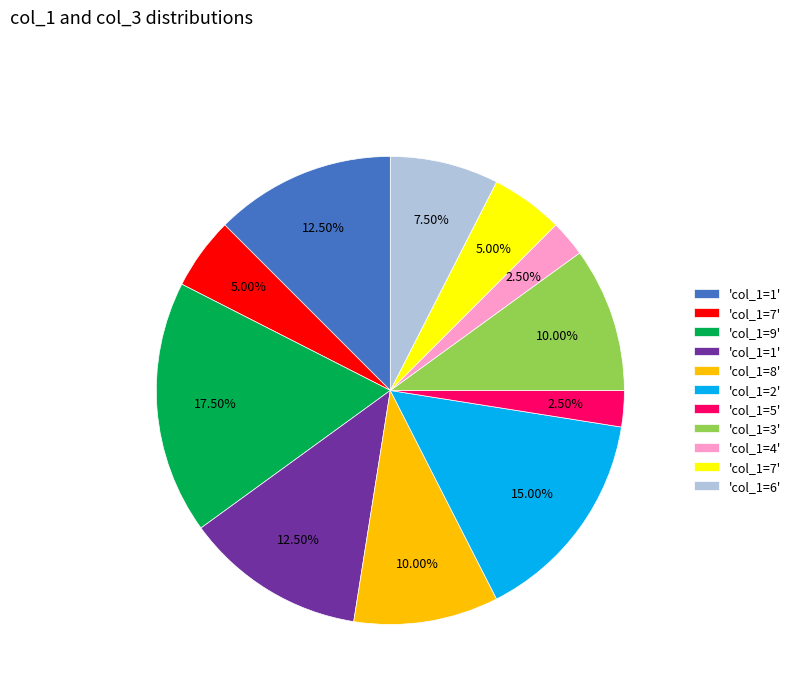

Is there any slice that represents more than half of the pie?

No